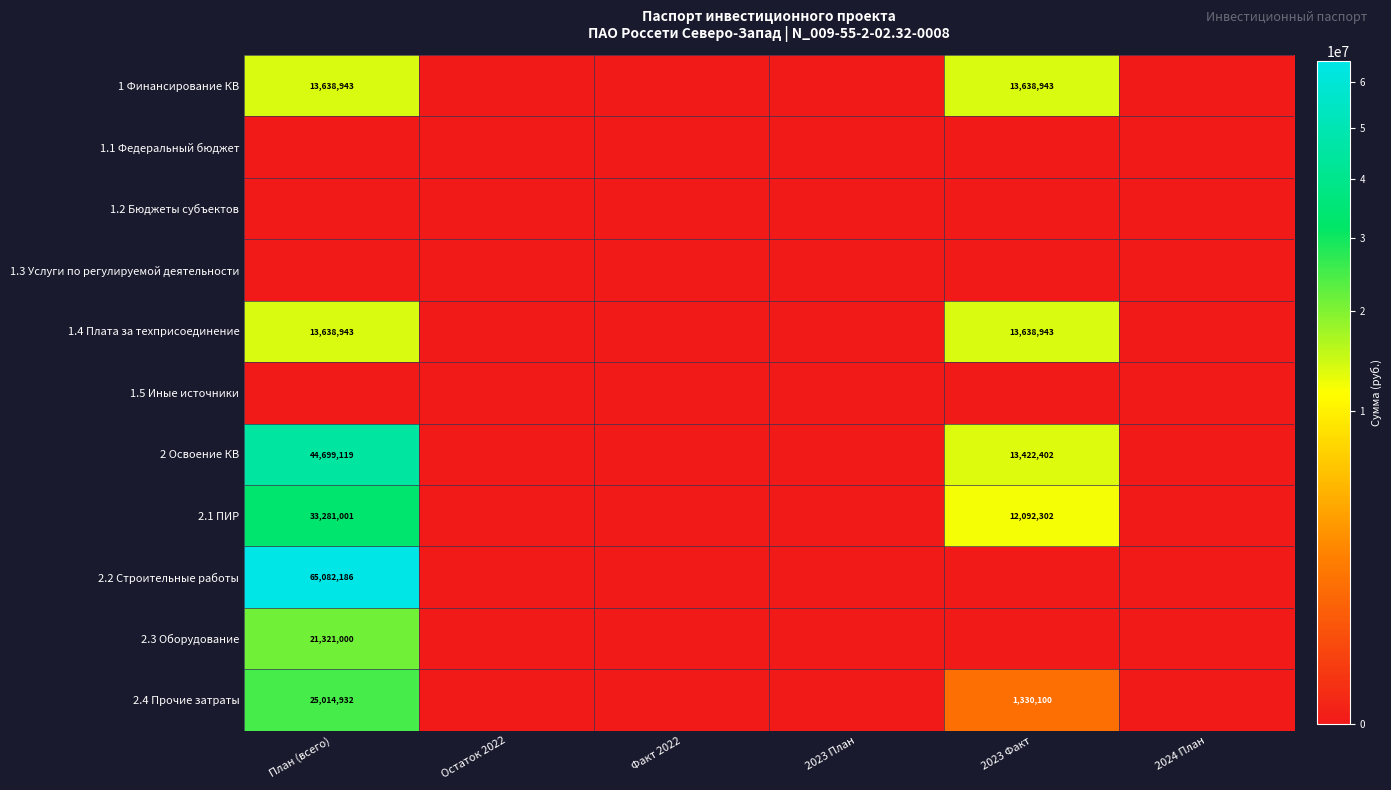

The value of 1.4 Плата за техприсоединение at 2023 Факт is 13638943. True or false?

True